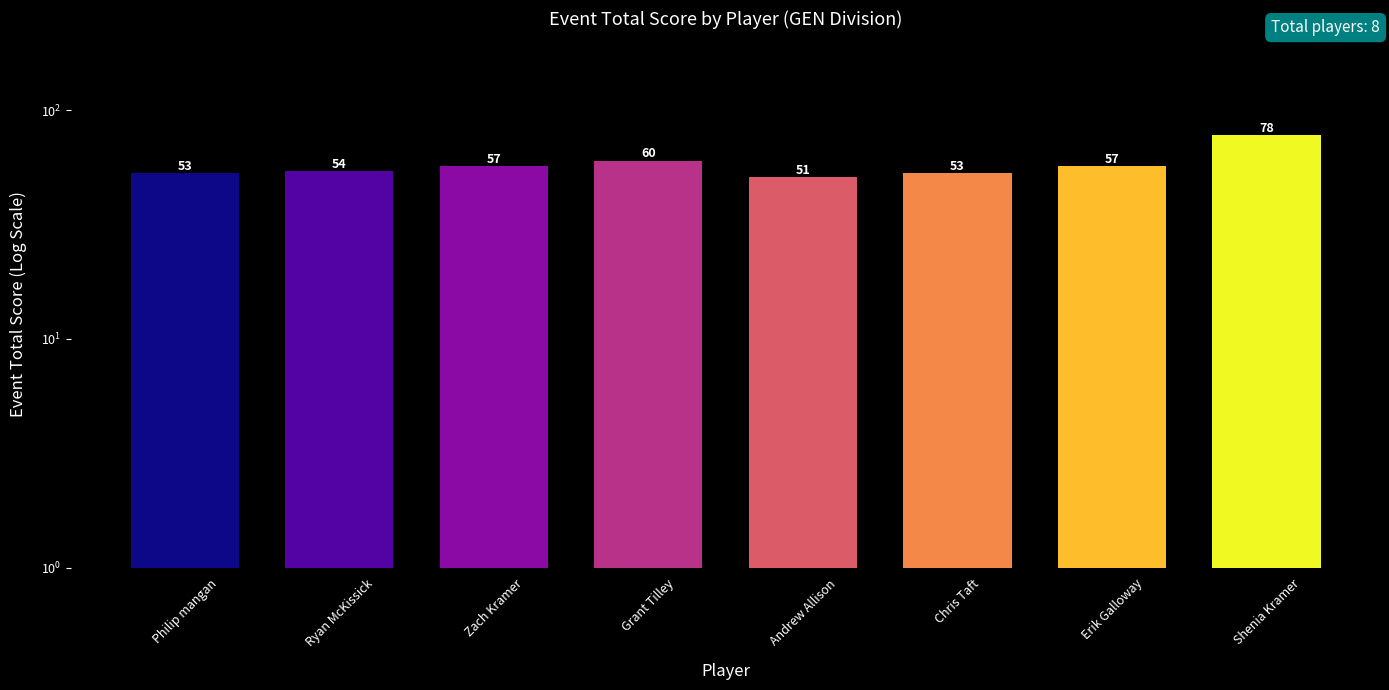

How many bars are there in total?

8